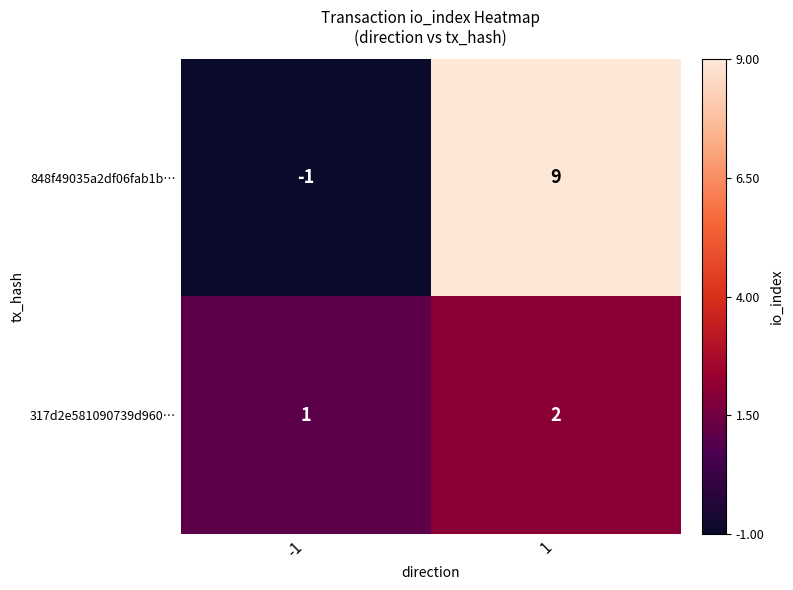

What is the sum of the 317d2e581090739d960… values at -1 and 1?

3